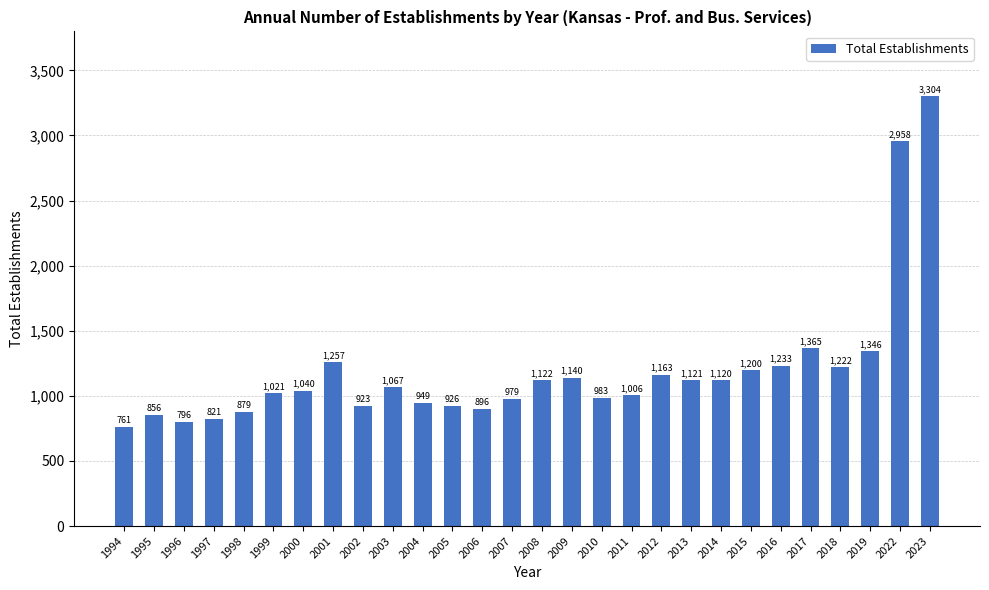

Between 2012 and 1995, which is larger?

2012